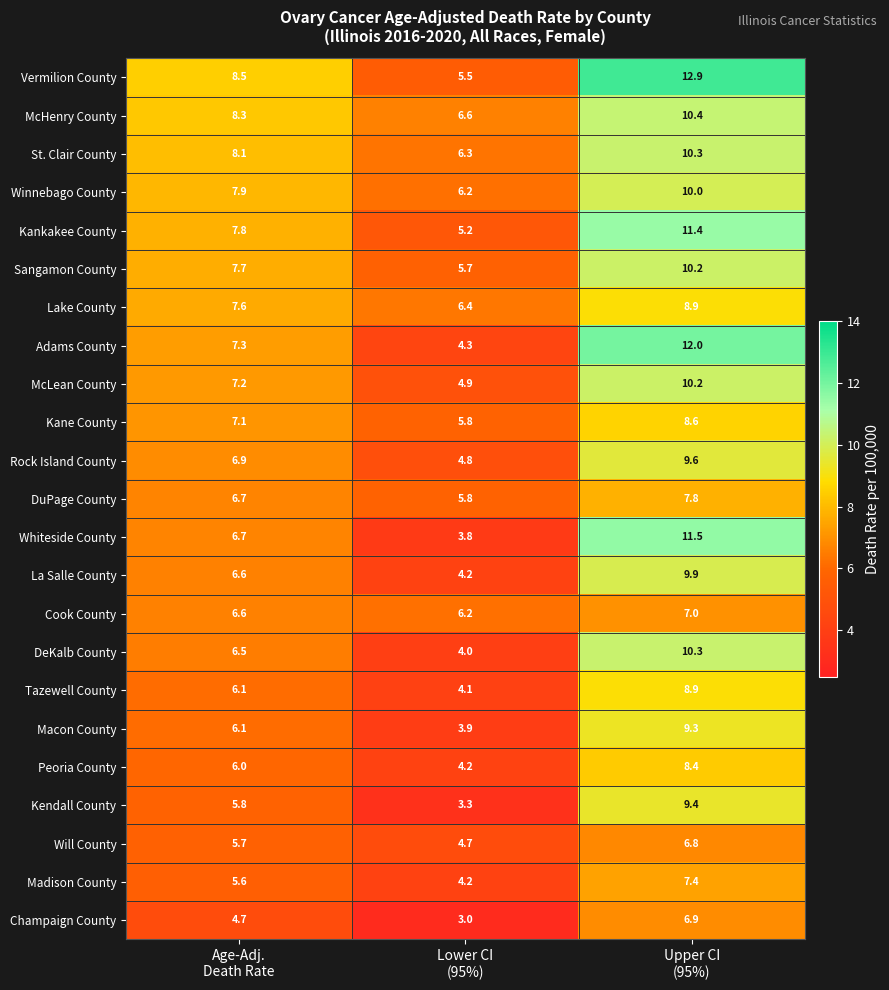

What is the difference between the maximum and minimum values in the La Salle County series?

5.7